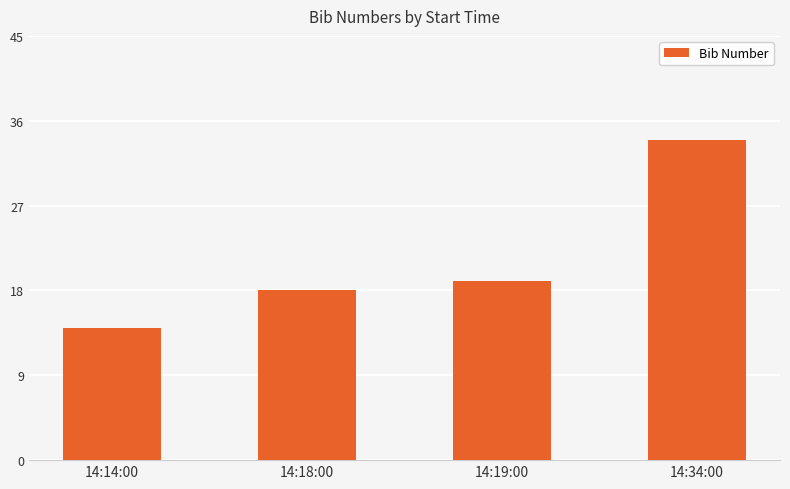

Is it true that the value at 14:14:00 is 22?

False